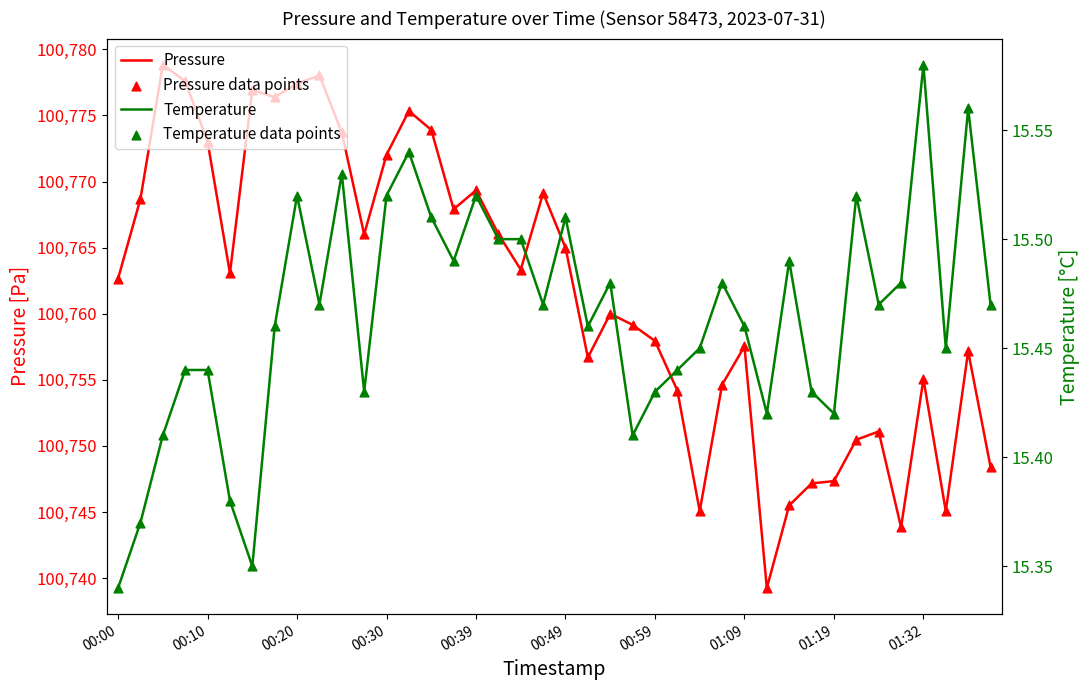

Which series has the widest spread of Y values?

Pressure